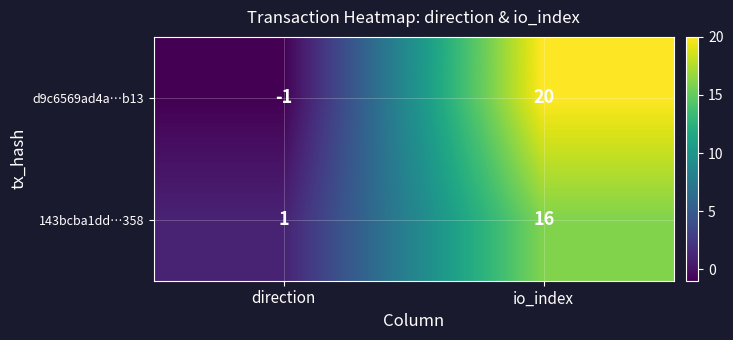

Reading left to right, list all the values displayed in this chart.

d9c6569ad4a…b13: direction=-1	io_index=20
143bcba1dd…358: direction=1	io_index=16